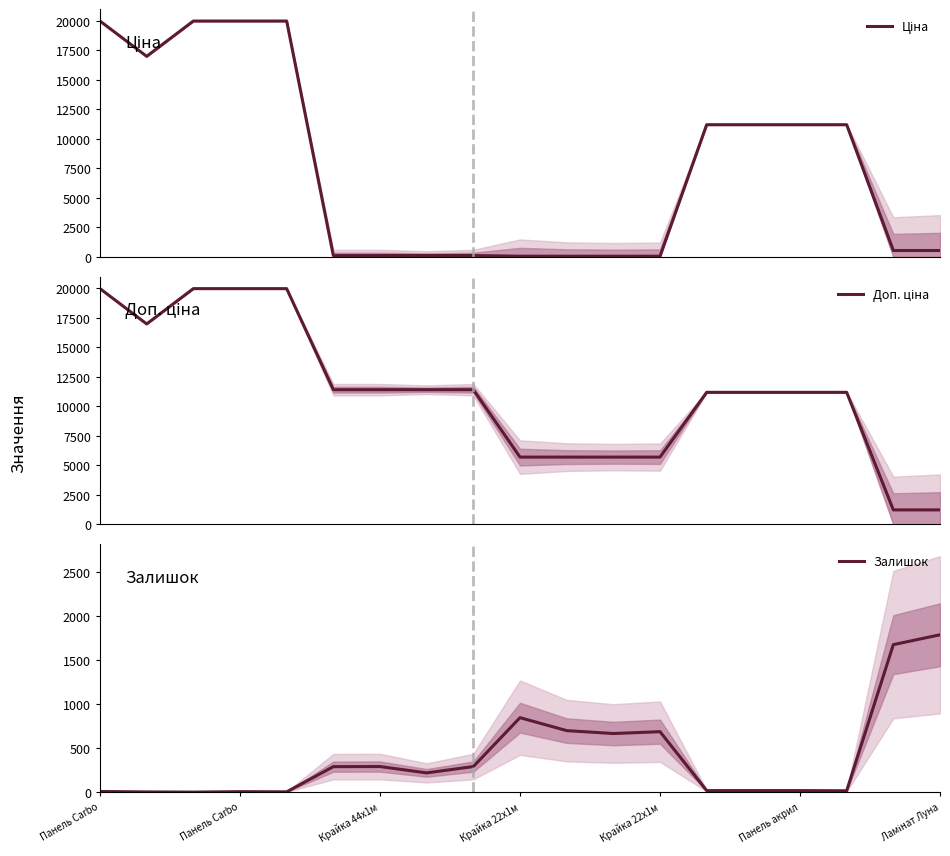

What is the difference between the highest and lowest values at 7?

11295.9